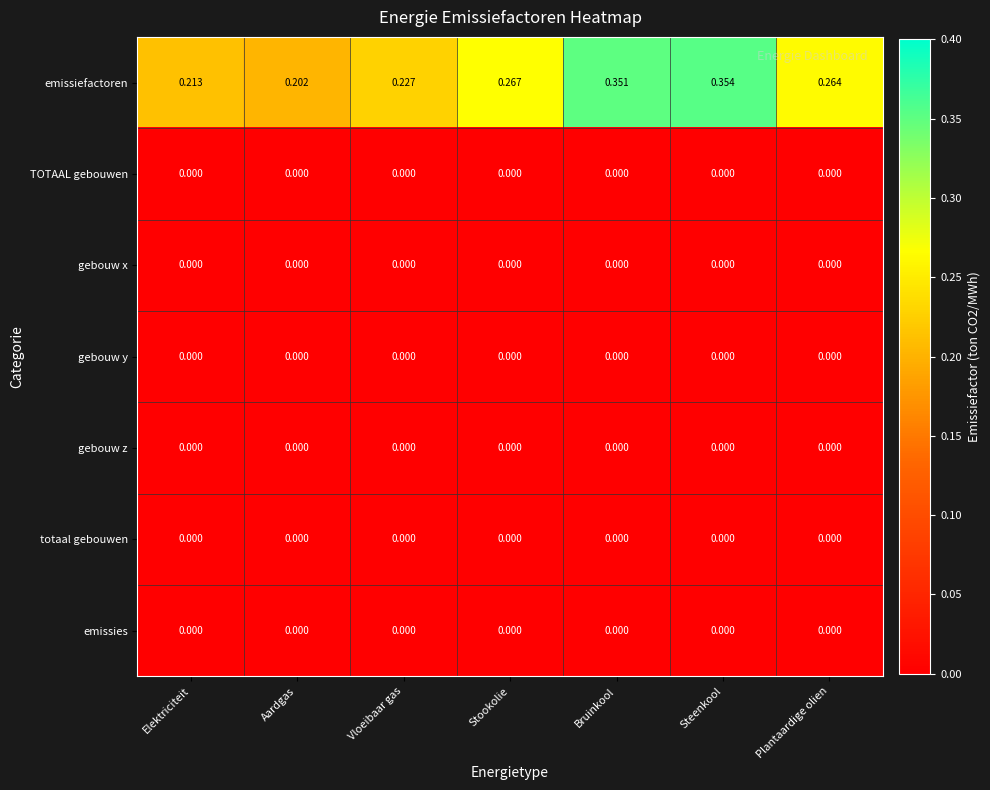

Which series has the largest total across all categories?

emissiefactoren